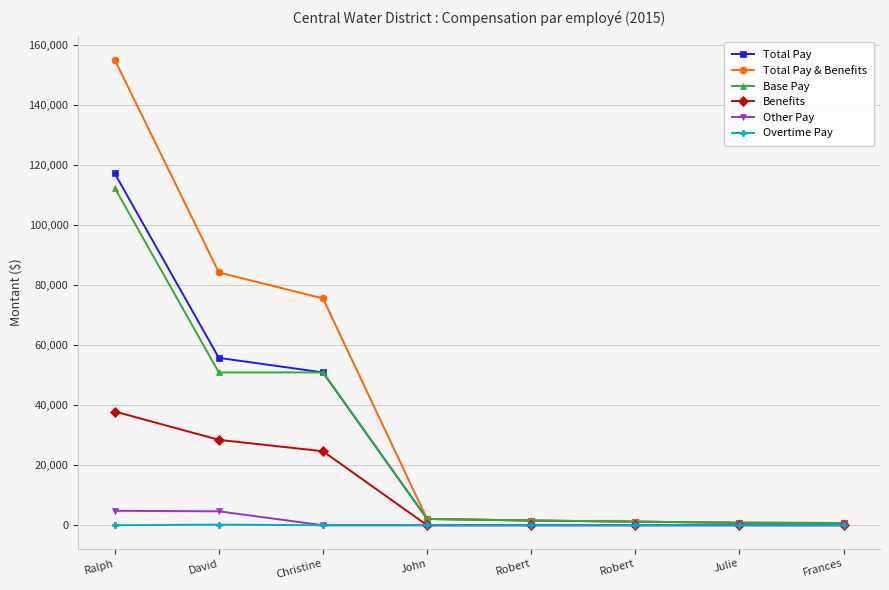

At which category is the sum across all series the highest?

Ralph